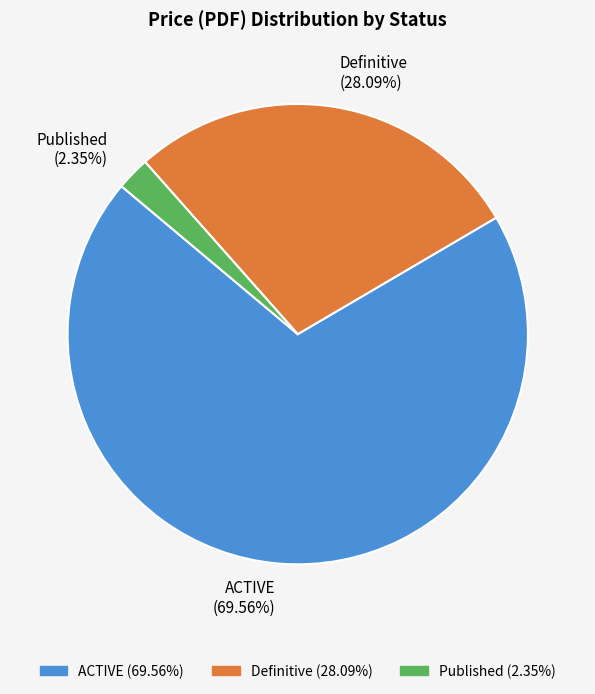

Does any single category account for the majority?

Yes